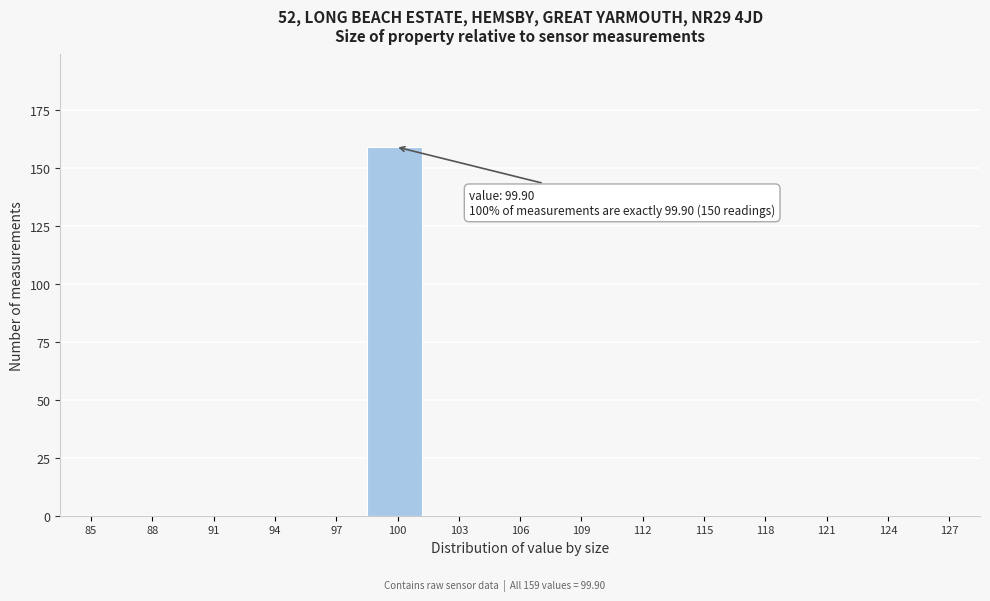

Reading left to right, transcribe all the data shown in this chart.

85=0	88=0	91=0	94=0	97=0	100=159	103=0	106=0	109=0	112=0	115=0	118=0	121=0	124=0	127=0